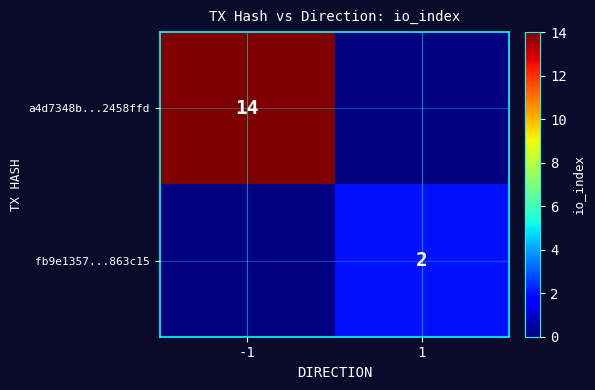

How many categories are shown in the chart?

2